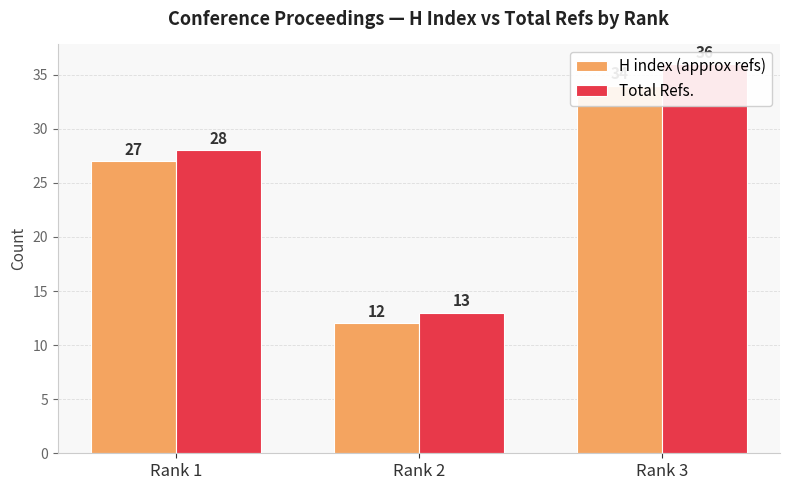

What is the total value across all series at Rank 2?

25